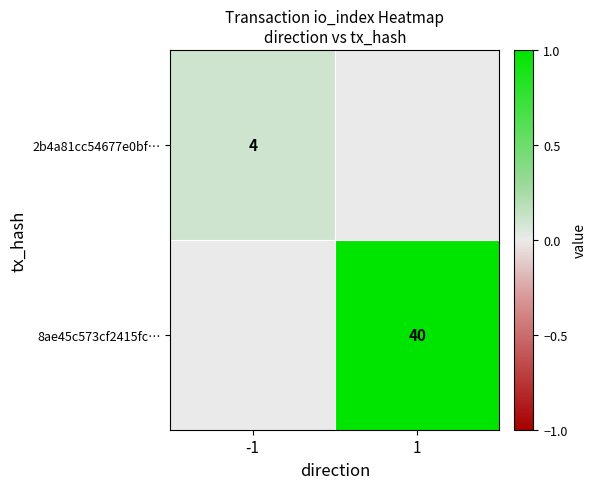

Which category has the lowest value across all series?

1